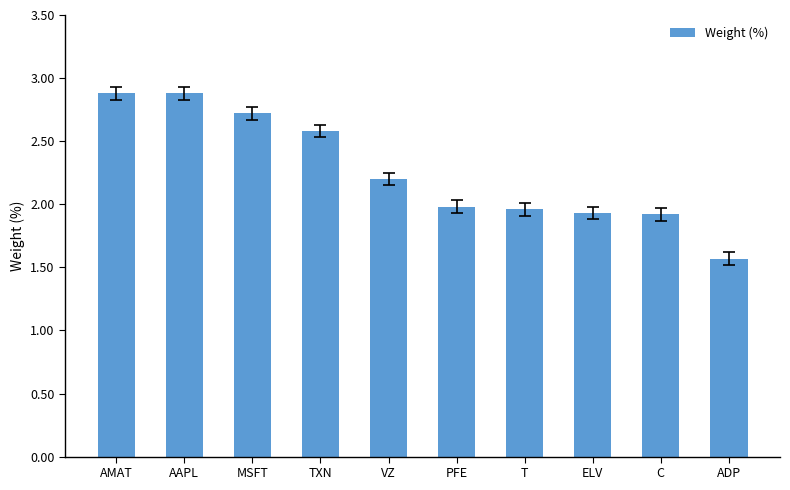

What is the approximate value at ADP?

1.6